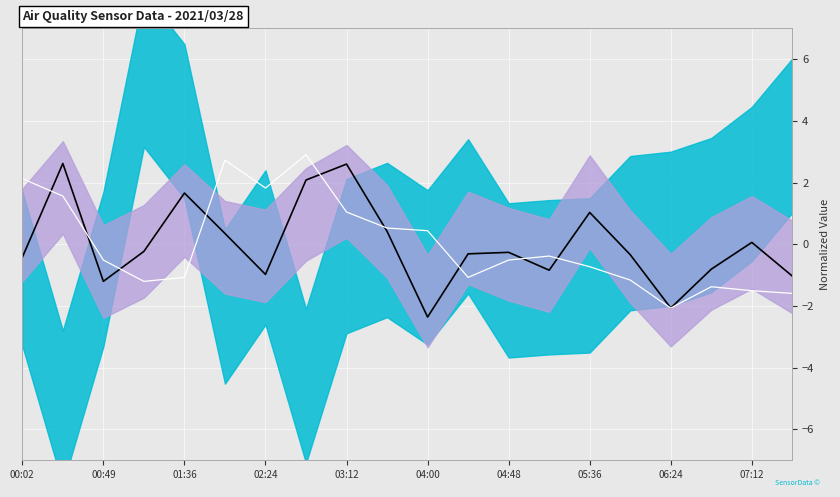

What is the sum of the SDS signal values at 17 and 14?

0.2